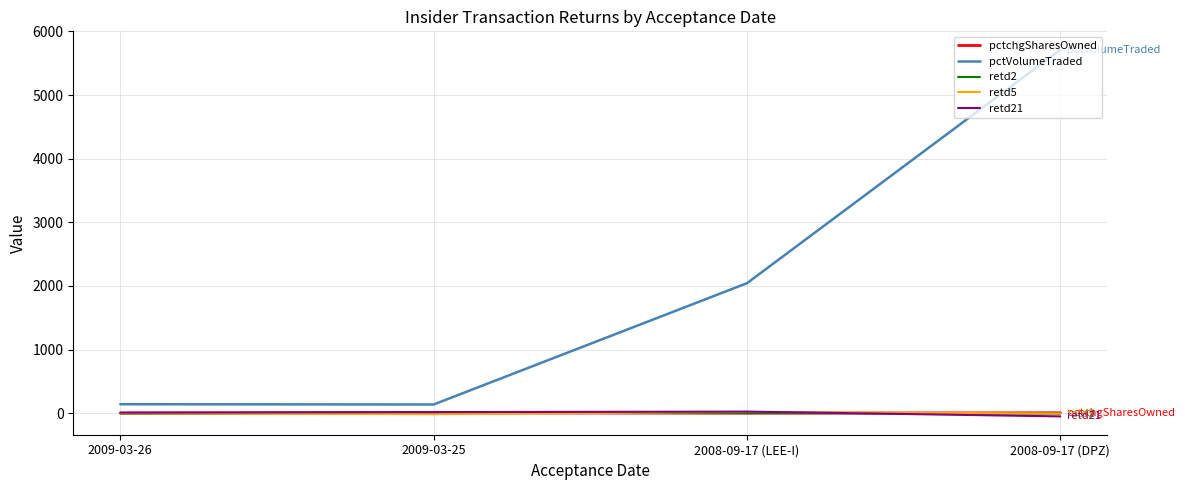

What is the total value across all series at 2008-09-17 (LEE-I)?

2090